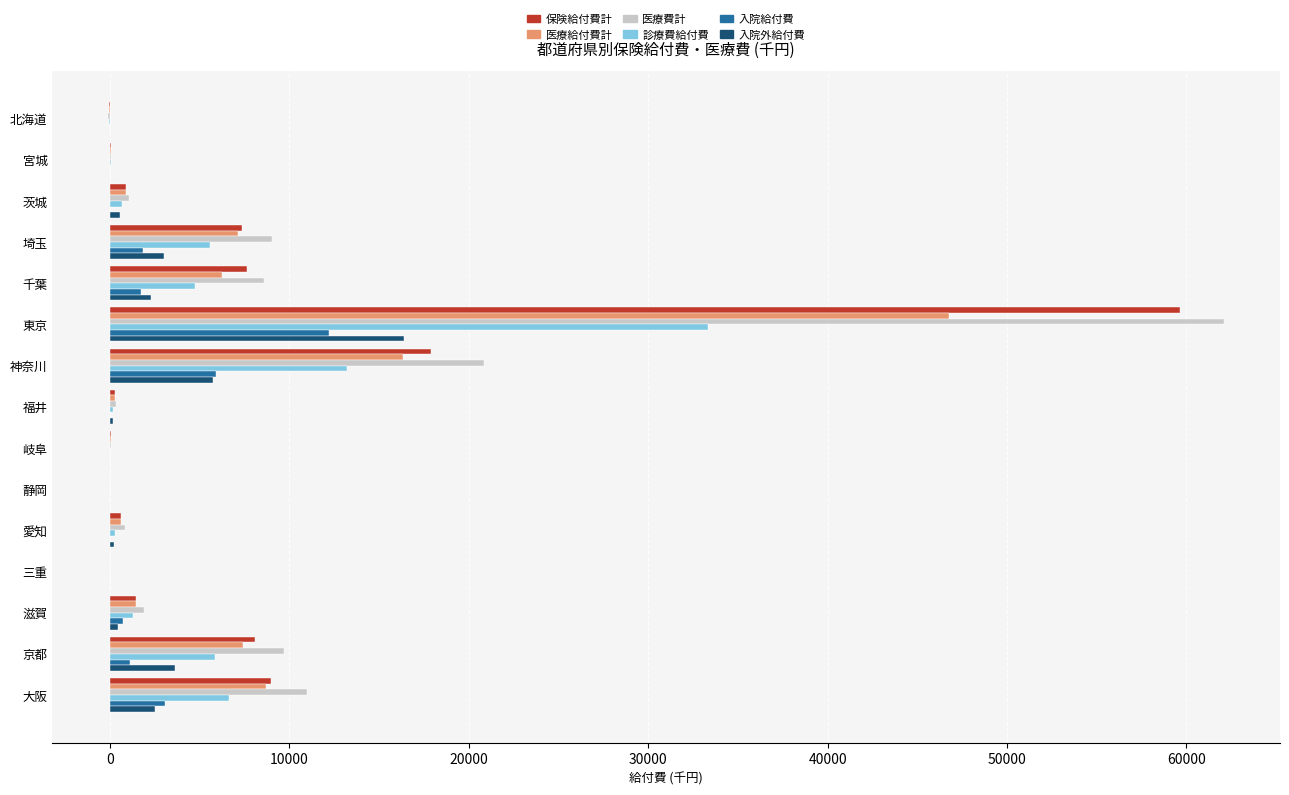

Is the value of 入院給付費 at 北海道 greater than the value of 診療費給付費 at 大阪?

No